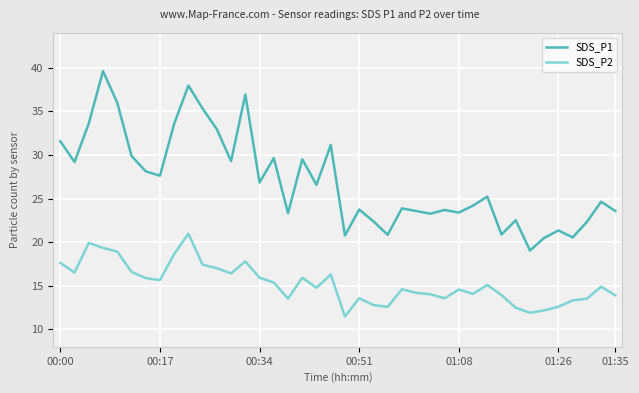

What is the difference between the maximum and minimum values in the SDS_P1 series?

20.6